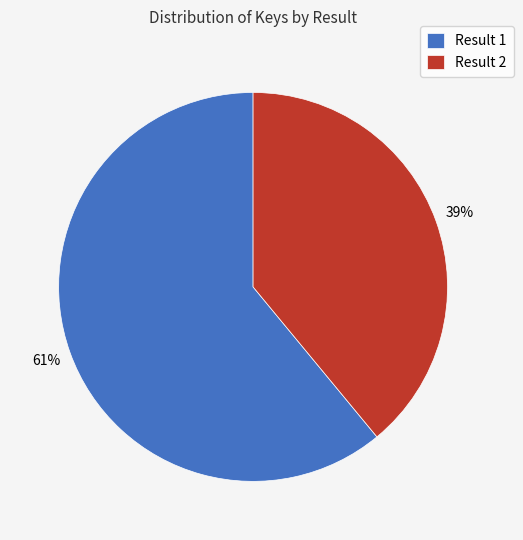

The Result 2 slice represents 26% of the pie. True or false?

False